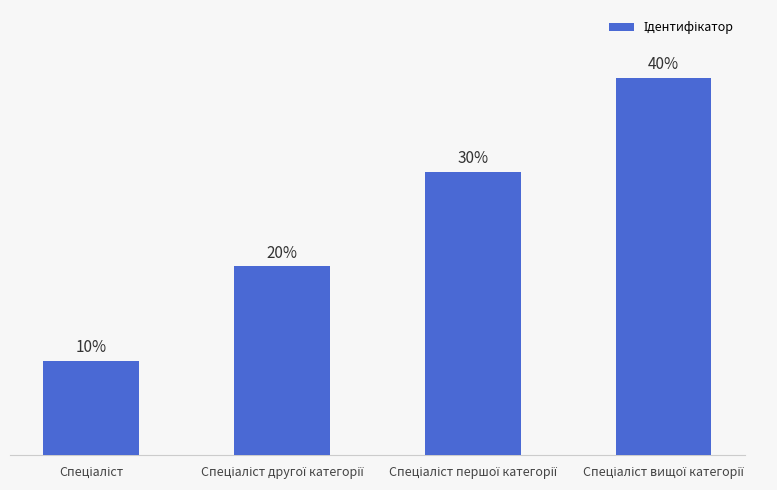

At which category does the chart reach its minimum across all series?

Спеціаліст